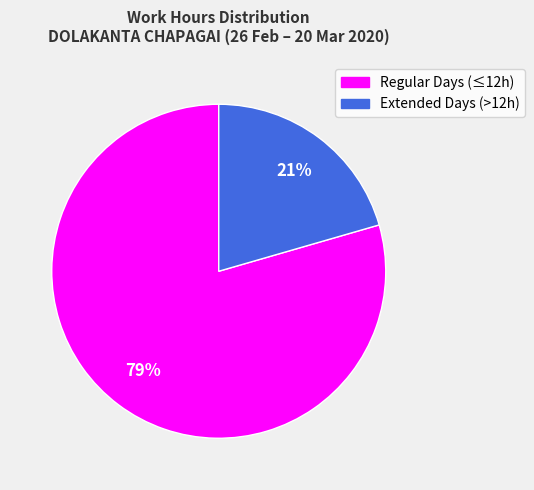

Is there any slice that represents more than half of the pie?

Yes